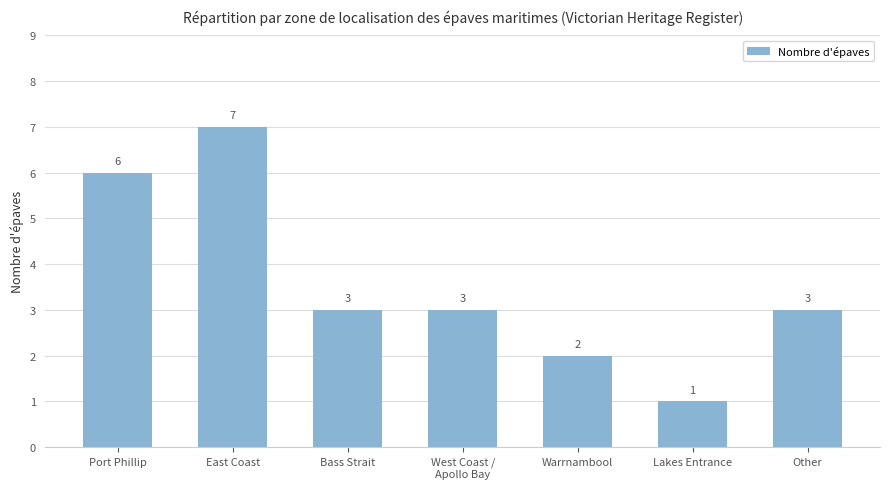

The value at West Coast /
Apollo Bay is 4. True or false?

False